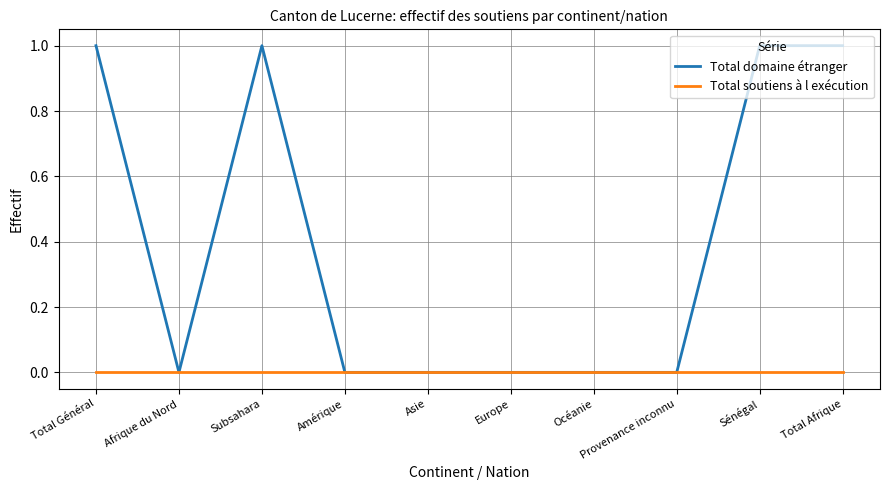

The value of Total soutiens à l exécution at Subsahara is 0. True or false?

True